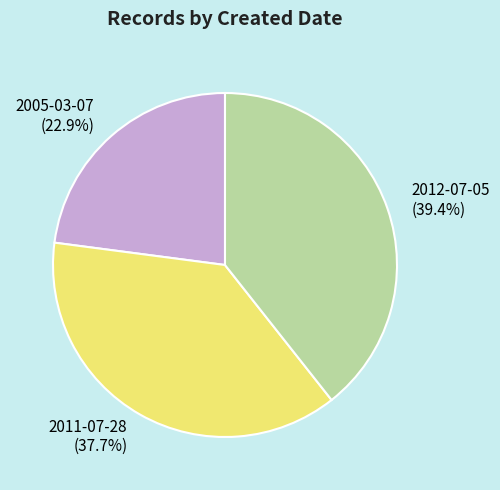

Is there any slice that represents more than half of the pie?

No